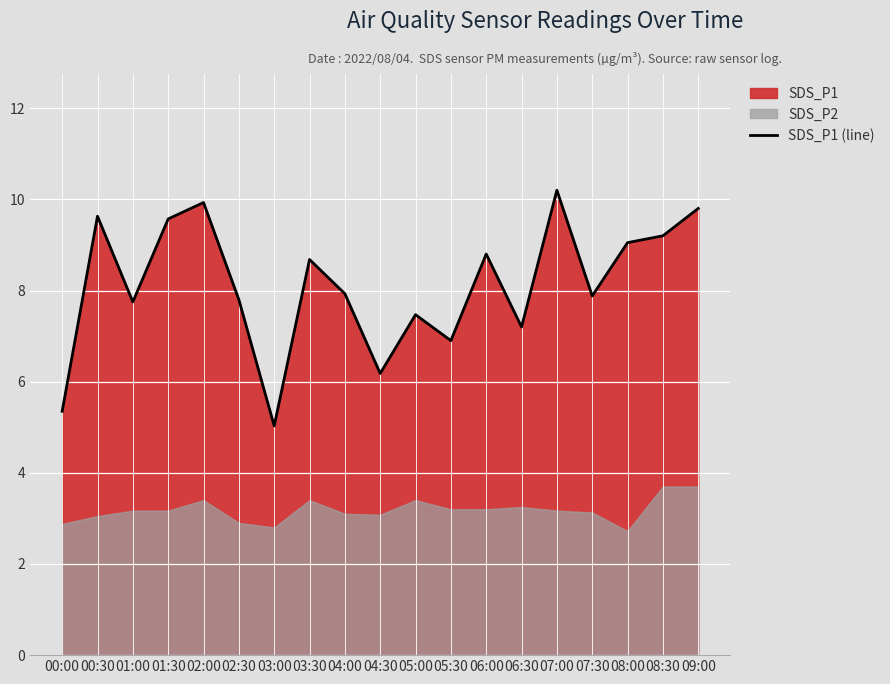

What is the difference between the maximum and second lowest values?

4.8